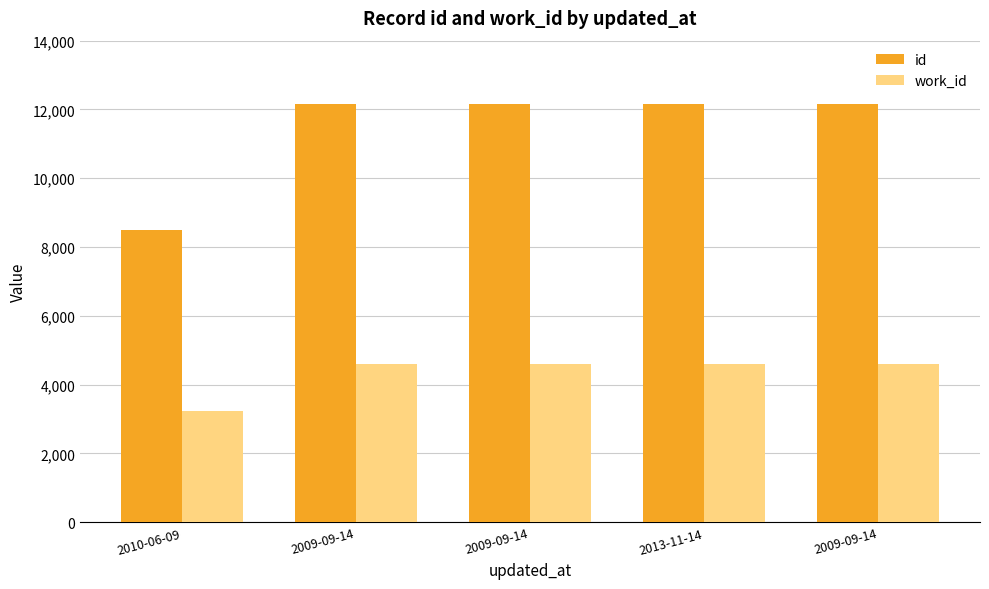

What is the label of the 2nd bar from the left?

2009-09-14